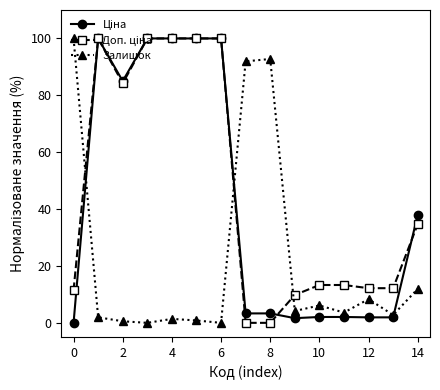

What is the maximum value shown in the chart?

100.0